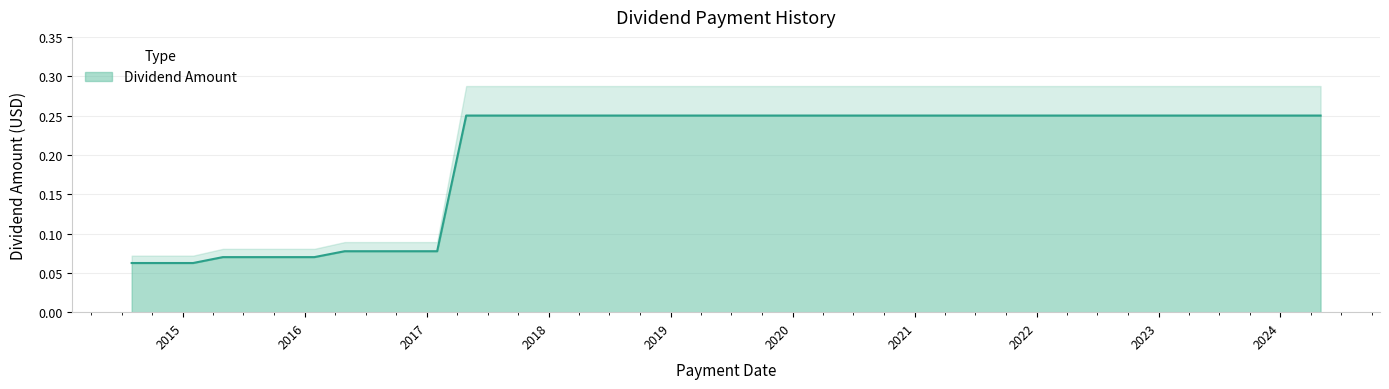

What is the maximum value shown in the chart?

0.2